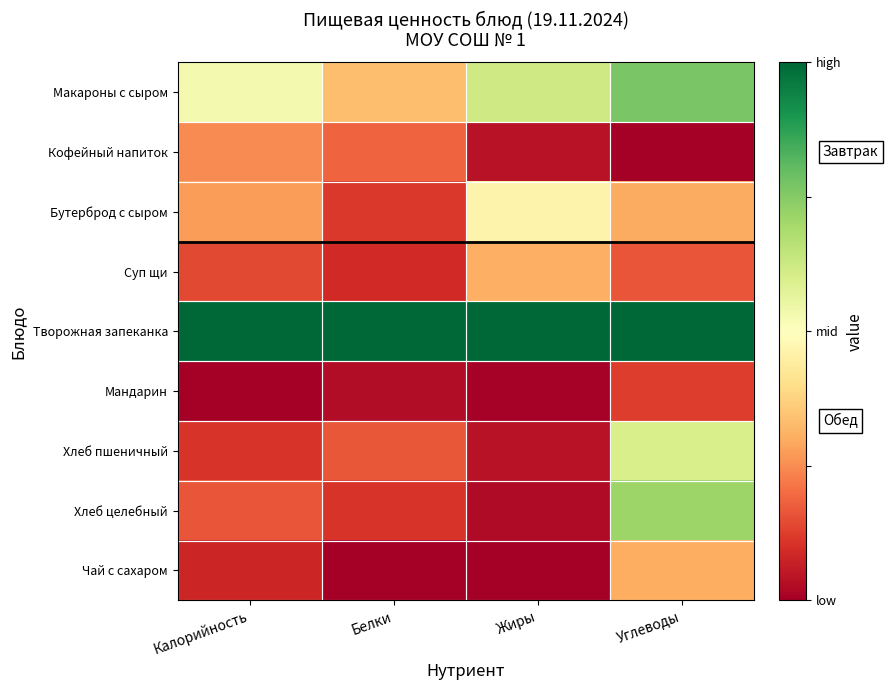

Reading left to right, extract all data points from this chart.

Макароны с сыром: Калорийность=0.5	Белки=0.3	Жиры=0.6	Углеводы=0.8
Кофейный напиток: Калорийность=0.2	Белки=0.2	Жиры=0.0	Углеводы=0.0
Бутерброд с сыром: Калорийность=0.3	Белки=0.1	Жиры=0.5	Углеводы=0.3
Суп щи: Калорийность=0.1	Белки=0.1	Жиры=0.3	Углеводы=0.2
Творожная запеканка: Калорийность=1.0	Белки=1.0	Жиры=1.0	Углеводы=1.0
Мандарин: Калорийность=0.0	Белки=0.0	Жиры=0.0	Углеводы=0.1
Хлеб пшеничный: Калорийность=0.1	Белки=0.2	Жиры=0.0	Углеводы=0.6
Хлеб целебный: Калорийность=0.2	Белки=0.1	Жиры=0.0	Углеводы=0.7
Чай с сахаром: Калорийность=0.1	Белки=0.0	Жиры=0.0	Углеводы=0.3